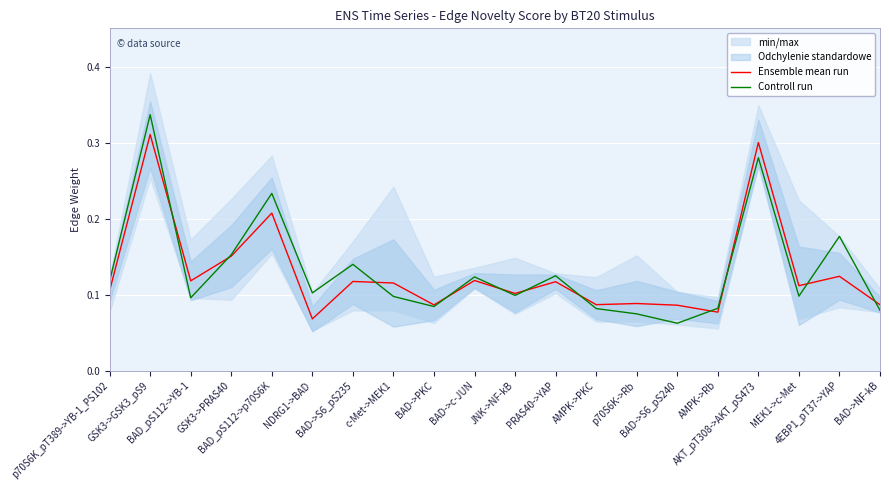

How many lines are shown in the chart?

2